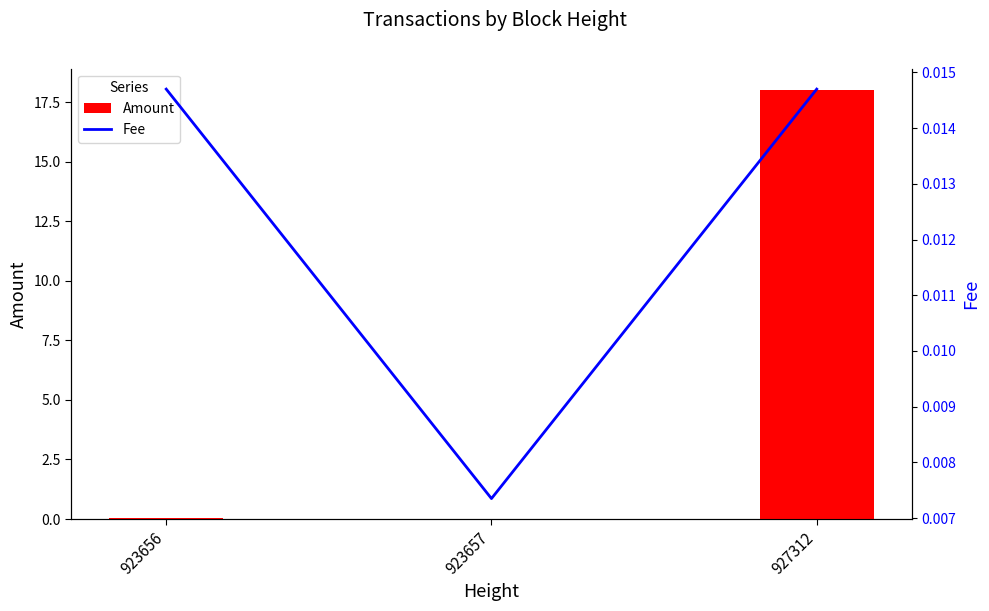

Between 927312 and 923657, which is larger?

927312